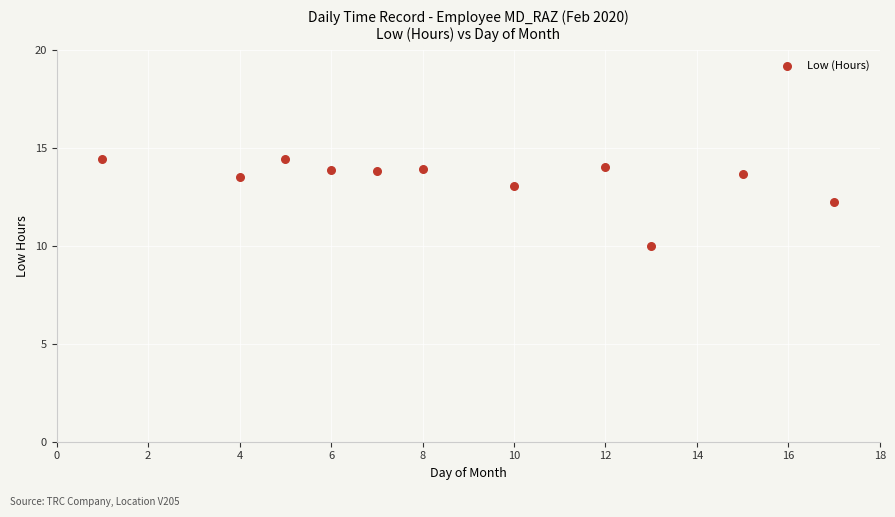

What is the average X value?

8.9